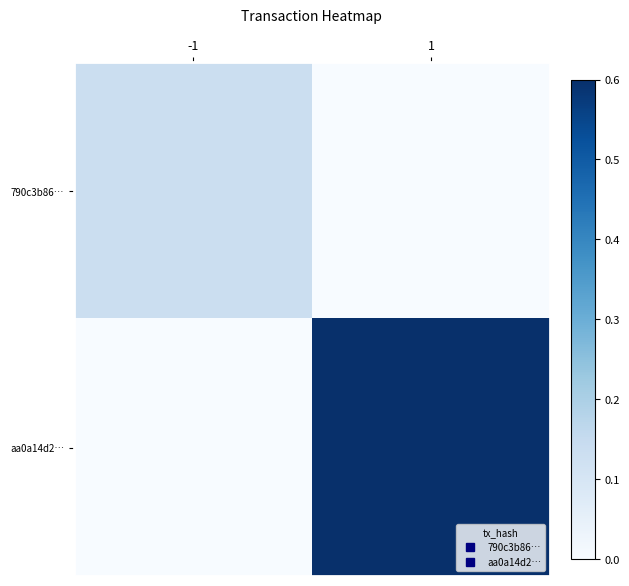

Reading left to right, extract all data points from this chart.

790c3b86…: -1=0.1	1=0.0
aa0a14d2…: -1=0.0	1=0.6